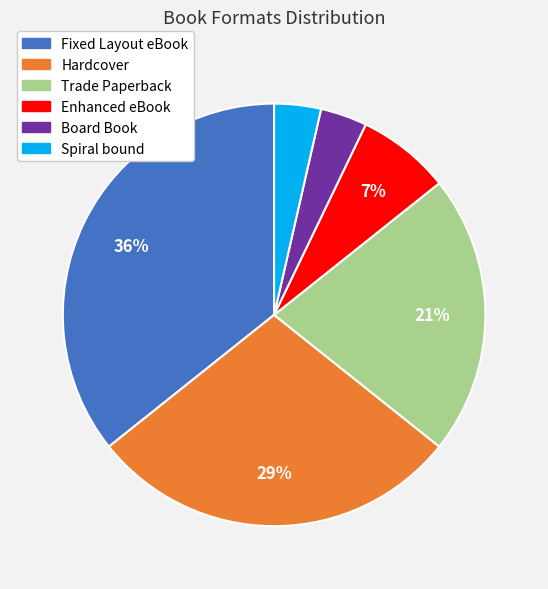

Which has a higher value, Trade Paperback or Board Book?

Trade Paperback